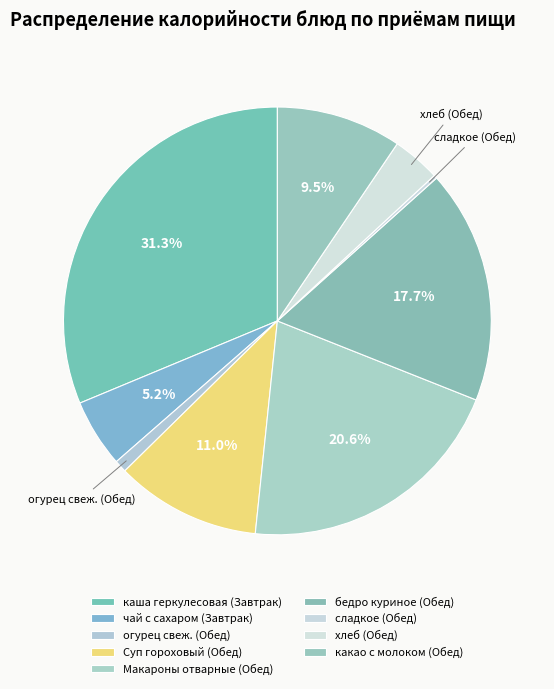

Rank the categories by value from highest to lowest.

каша геркулесовая (Завтрак), Макароны отварные (Обед), бедро куриное (Обед), Суп гороховый (Обед), какао с молоком (Обед), чай с сахаром (Завтрак), хлеб (Обед), огурец свеж. (Обед), сладкое (Обед)